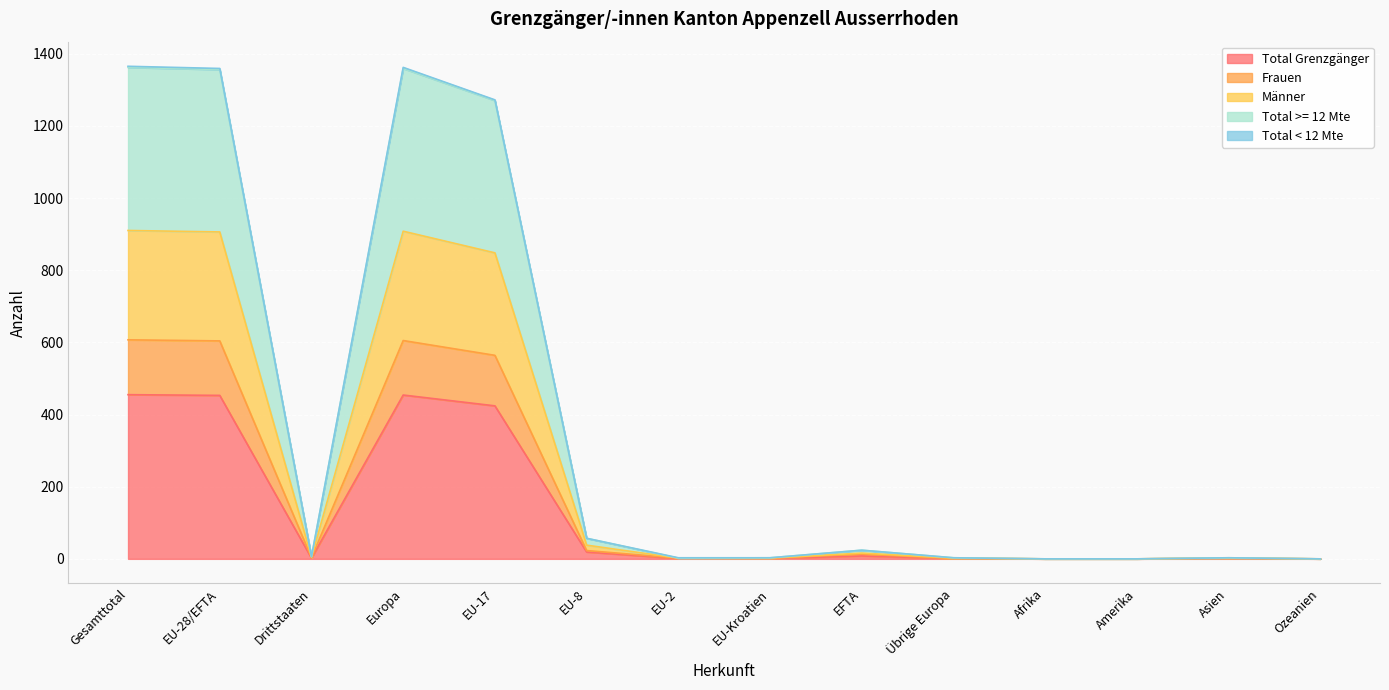

The value of Total Grenzgänger at EU-Kroatien is 1. True or false?

False